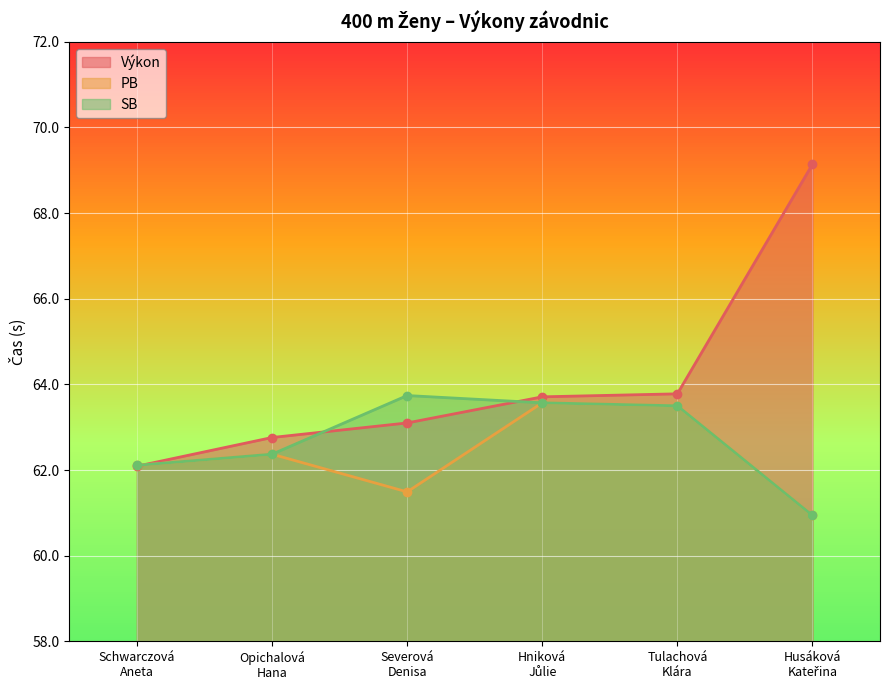

How many times do Výkon and PB cross each other?

1